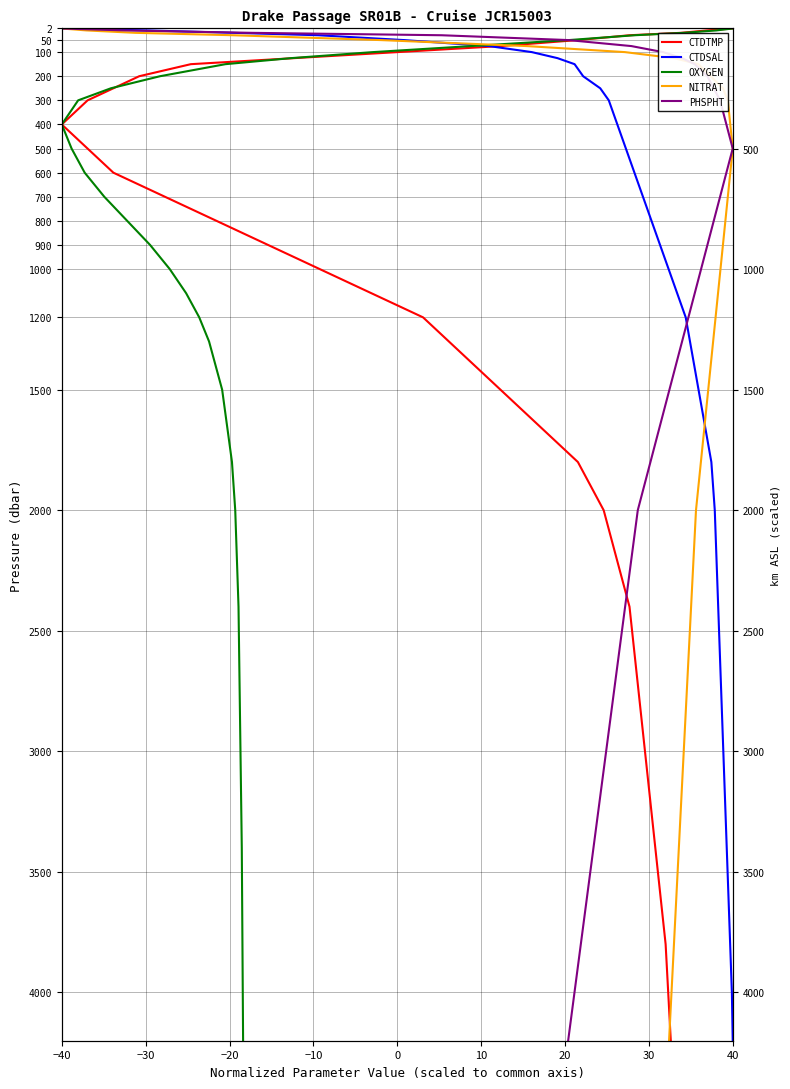

Which series has the widest spread of values?

CTDTMP